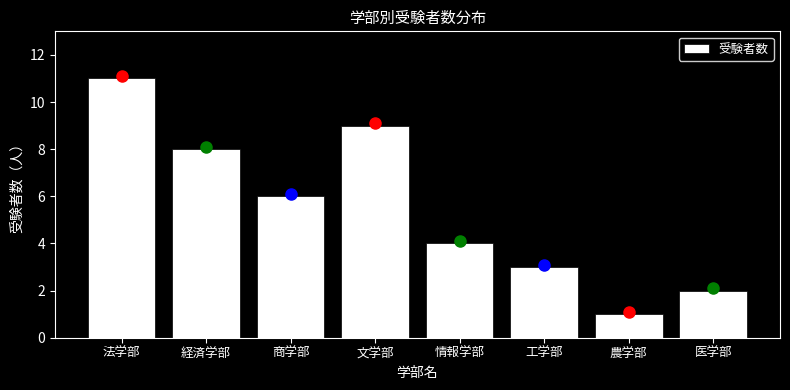

Reading left to right, list all the values displayed in this chart.

法学部=11	経済学部=8	商学部=6	文学部=9	情報学部=4	工学部=3	農学部=1	医学部=2